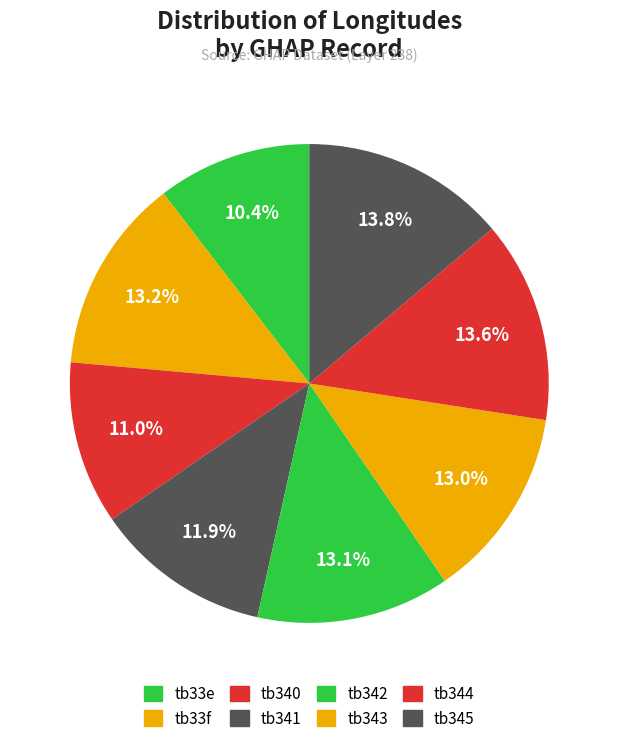

To the nearest percent, what is the difference between the tb33e and tb342 slice percentages?

3%